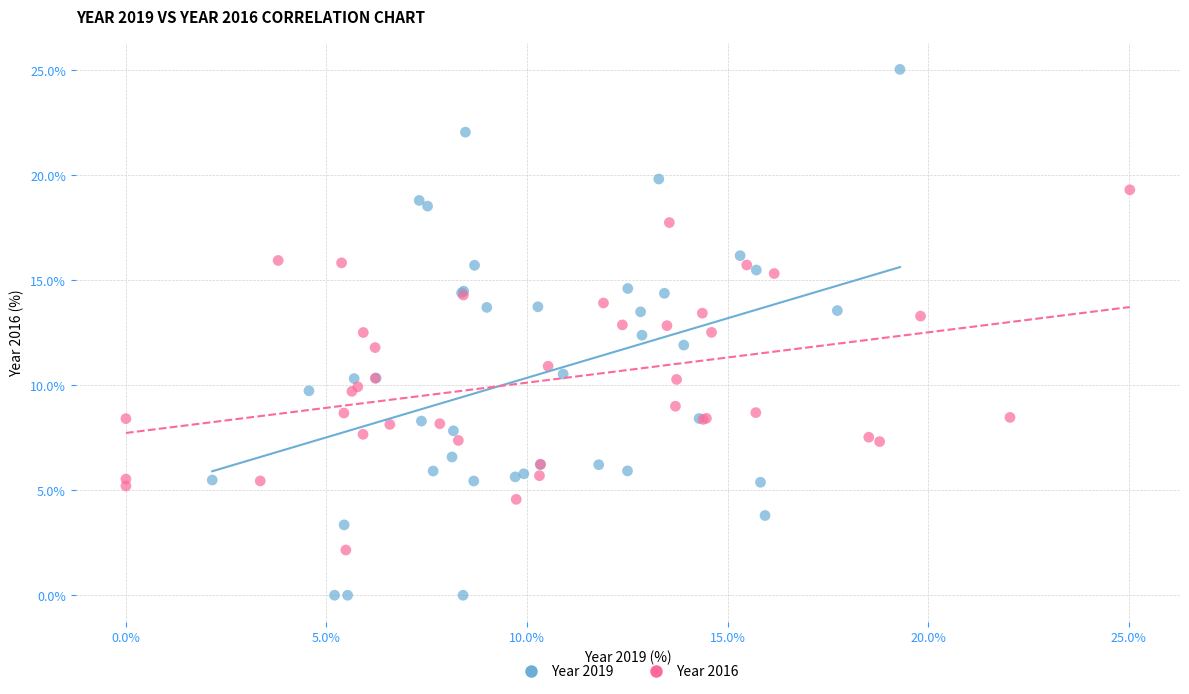

Which series reaches the maximum Y coordinate?

Year 2019